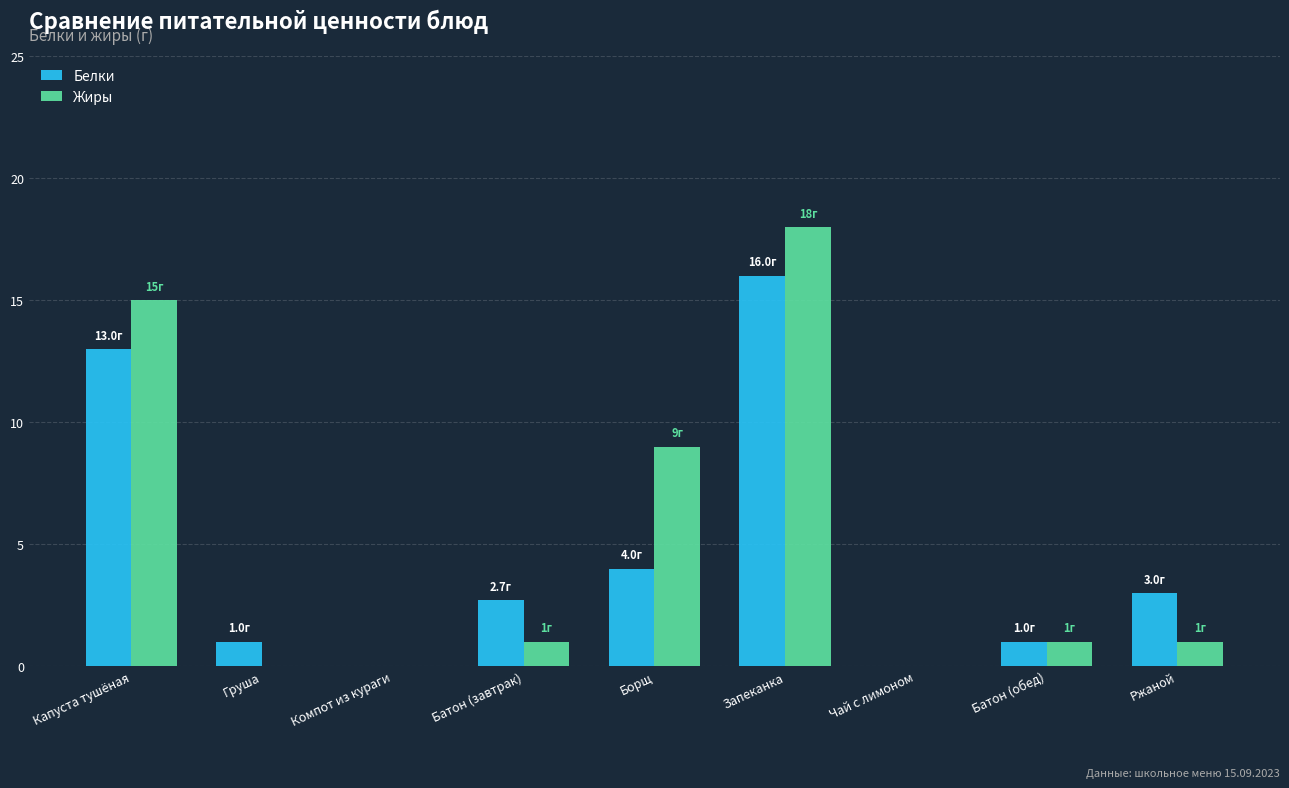

True or false: Жиры has a value of 10.3 at Запеканка.

False